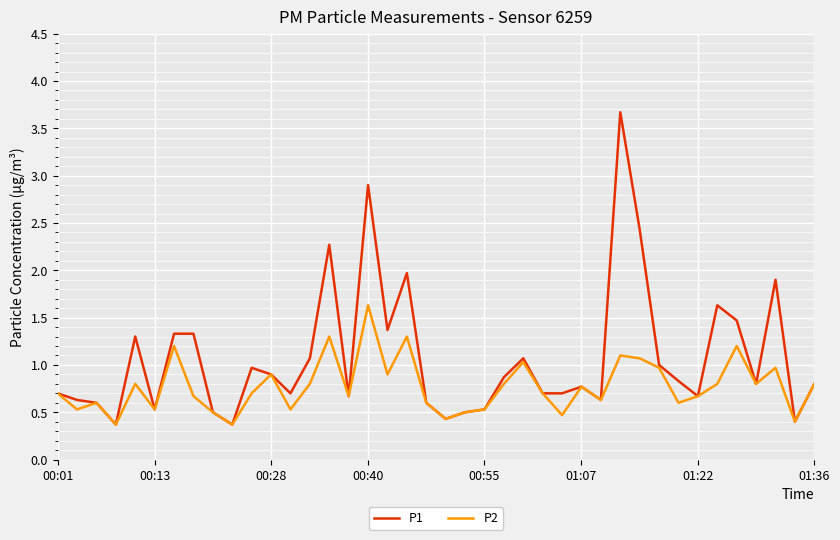

What is the difference between the maximum and minimum values in the P1 series?

3.3